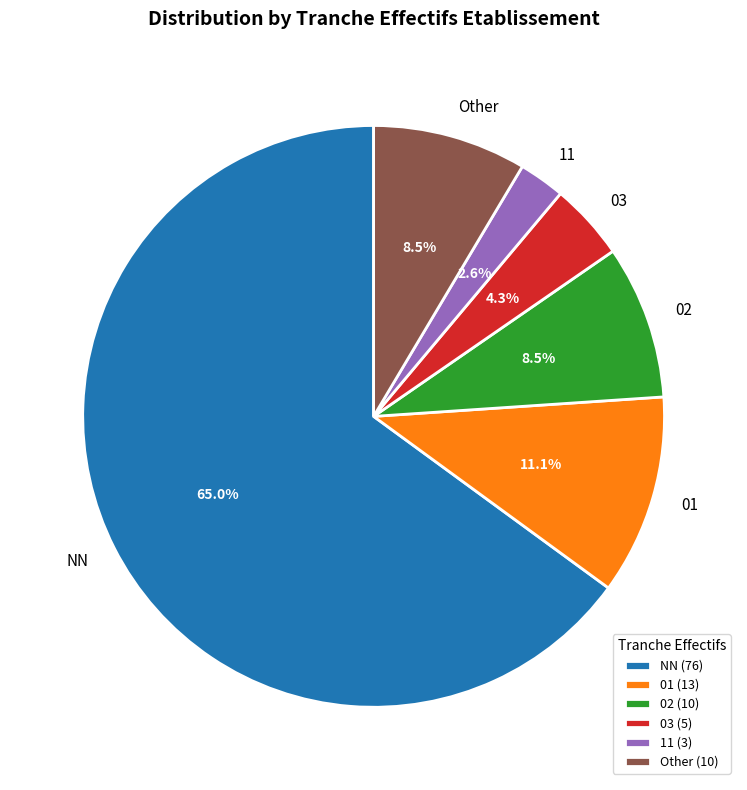

Which category accounts for the majority?

NN